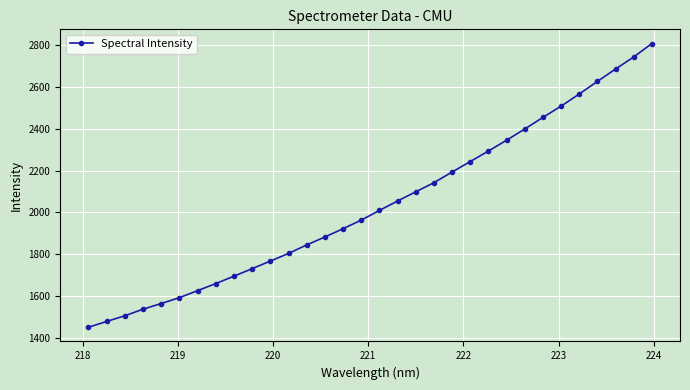

What is the minimum value shown in the chart?

1450.1